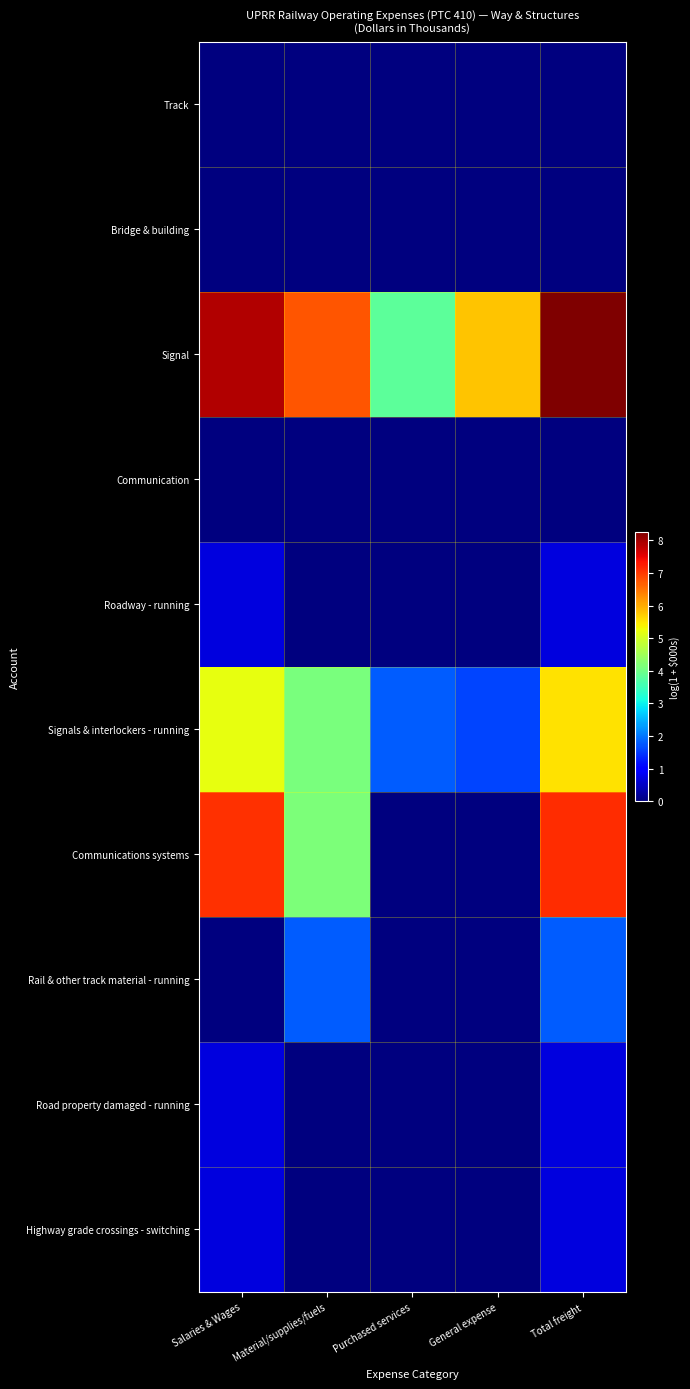

At which category is the sum across all series the highest?

Total freight